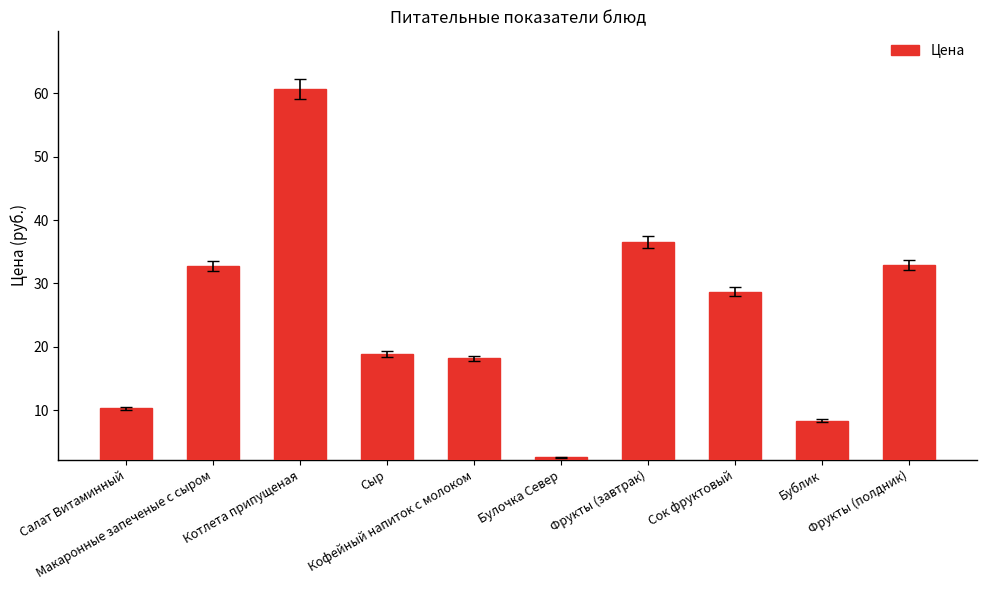

What is the average value?

25.0